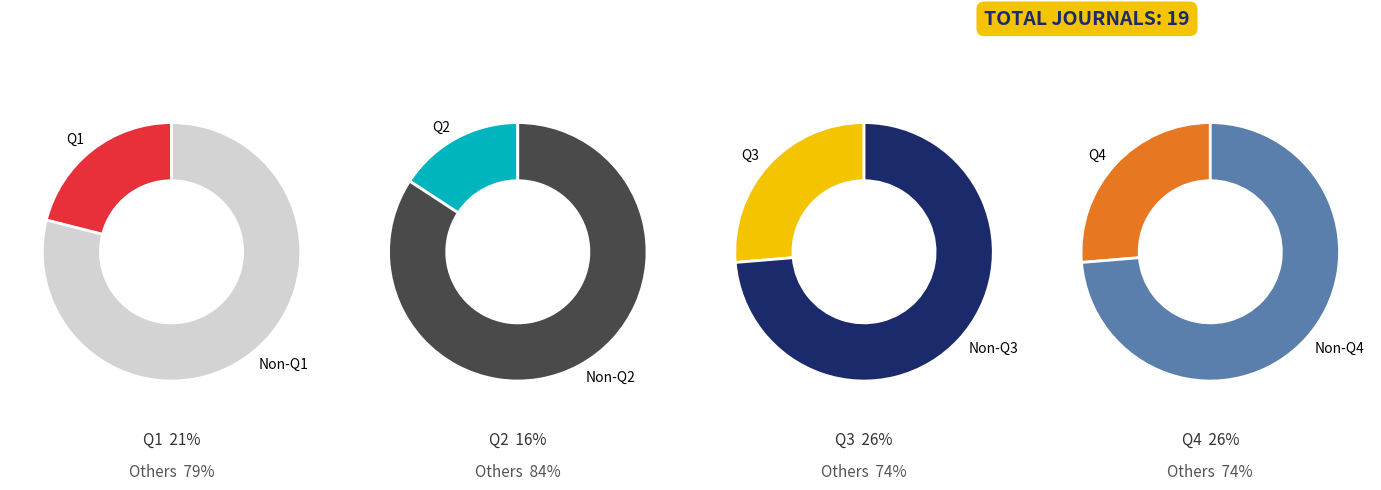

Is Q2 the majority of the pie?

No